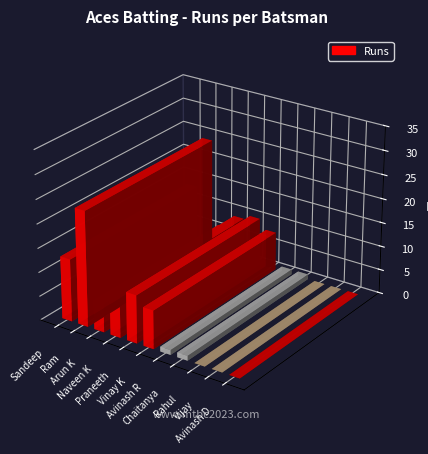

Rank the categories by value from highest to lowest.

Ram ., Sandeep Vardhan Boina, Praneeth Kaleru, Naveen Kavali, Vinay Kumar Repala, Arun Kumar Konderu, Avinash Royal, Chaitanya Budime, Rahul Neela, Vijay Adapa, Avinash D